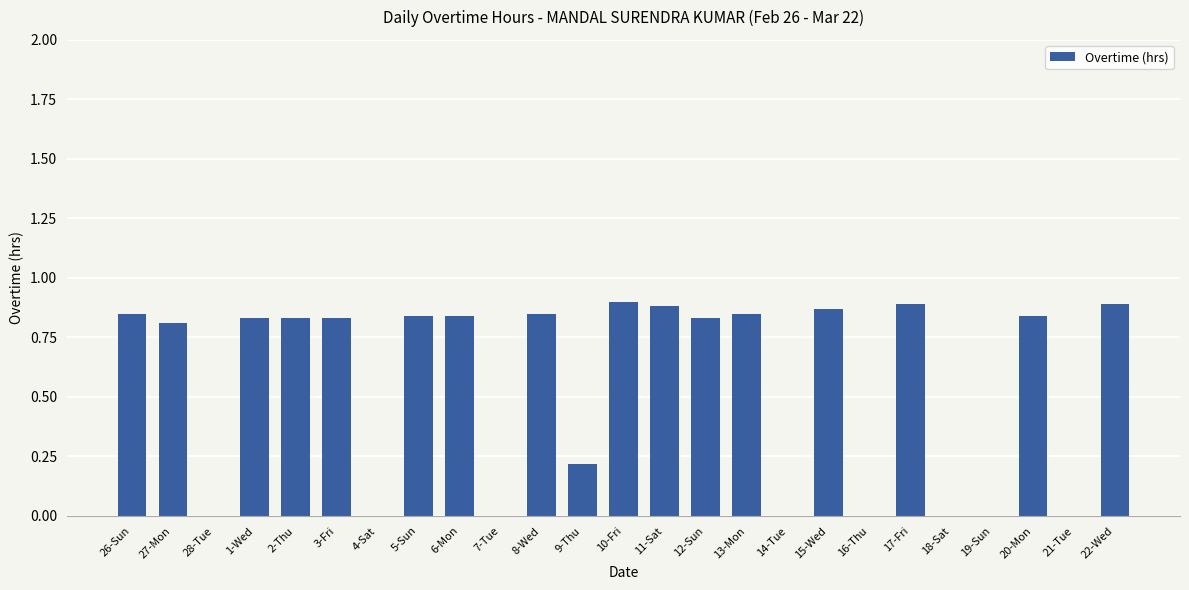

What is the change in value from 10-Fri to 16-Thu?

-0.9